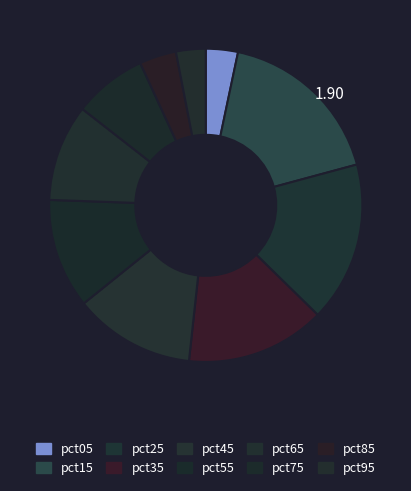

The pct75 slice represents 1% of the pie. True or false?

False